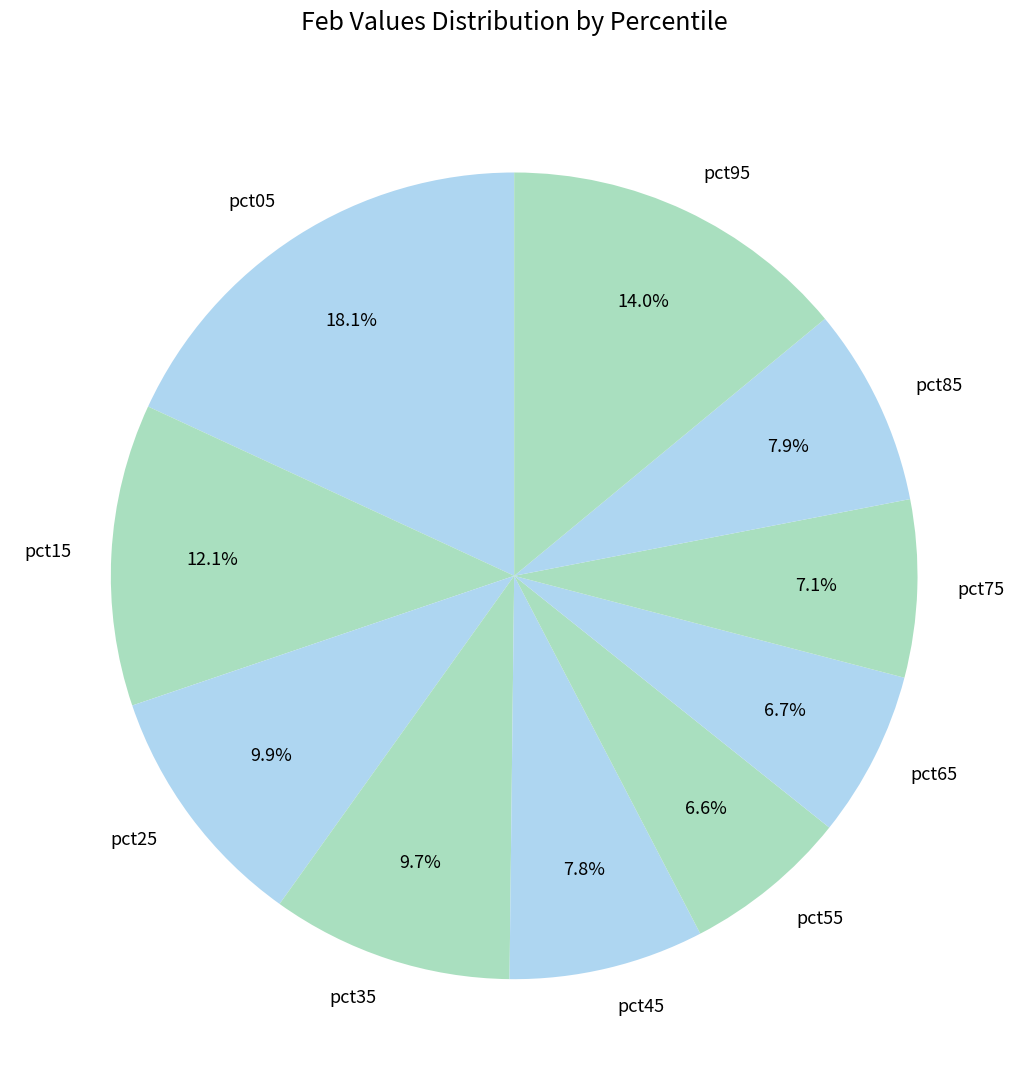

Does pct55 represent more than half of the total?

No